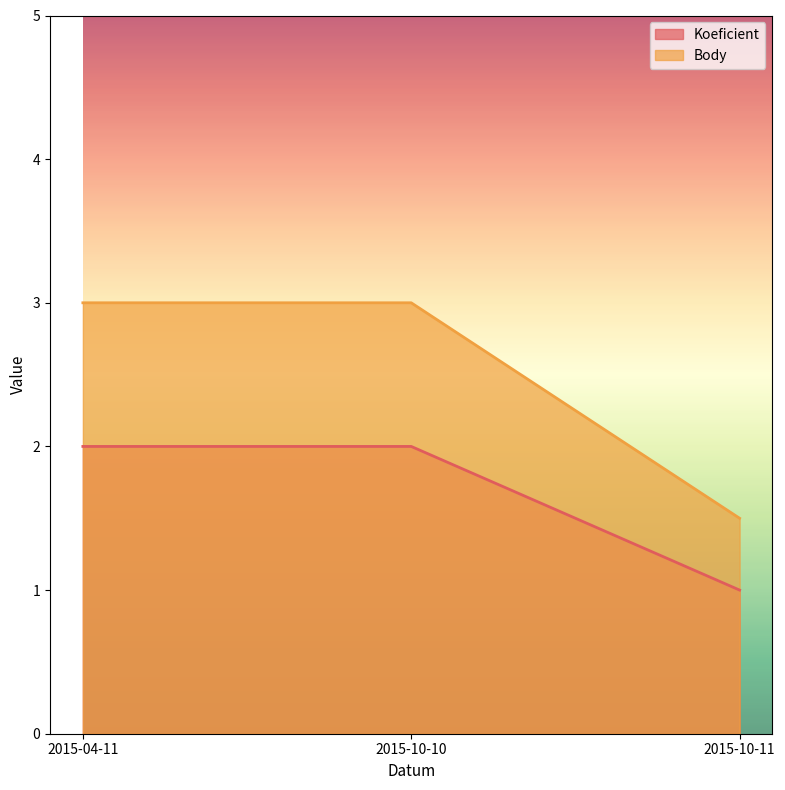

What is the value of the Body point at the 2nd from the left?

3.0